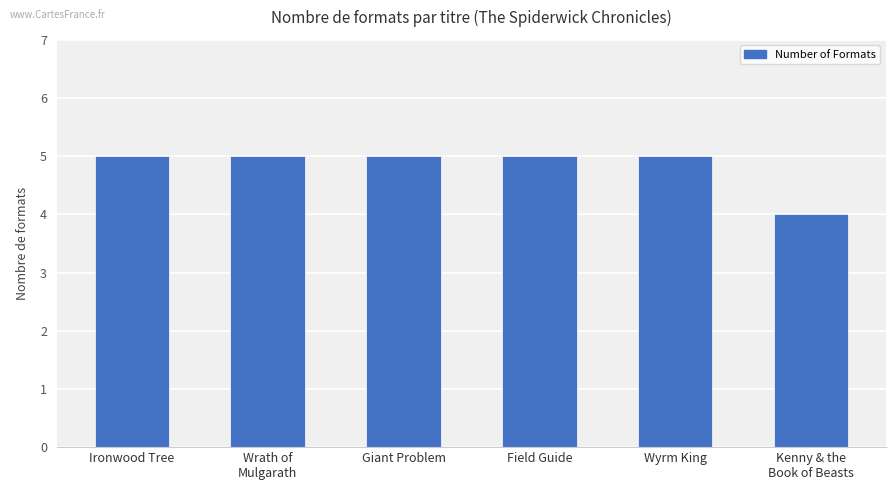

Reading right to left, extract all data points from this chart.

4	5	5	5	5	5